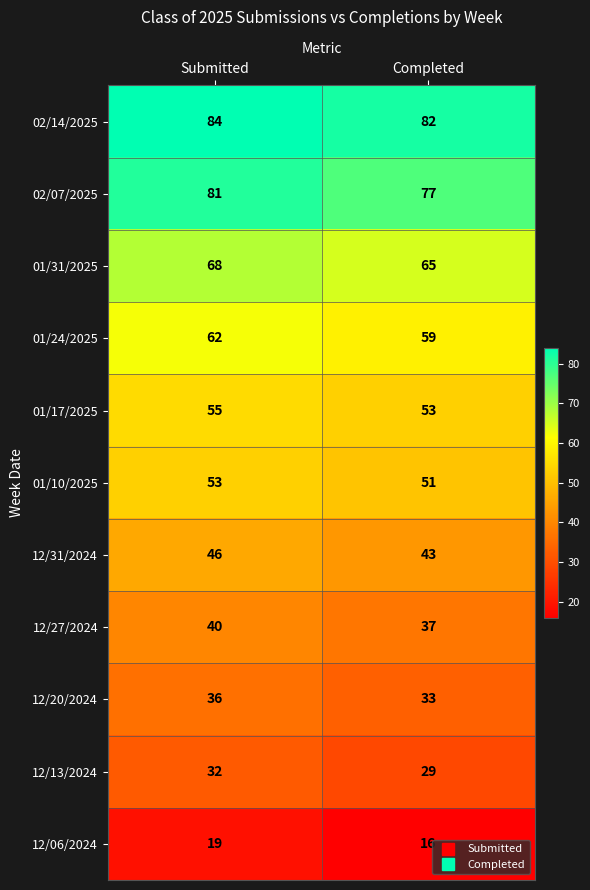

What is the difference between the highest and lowest values at Submitted?

65